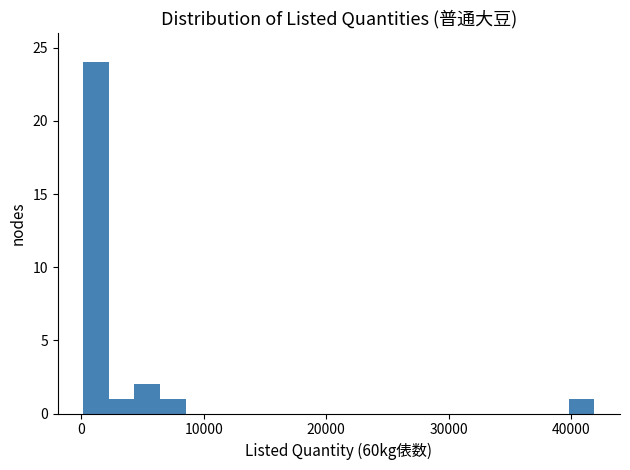

Around what value on the x-axis is the tallest bar? Give the approximate position of its centre, as read against the axis.

1000